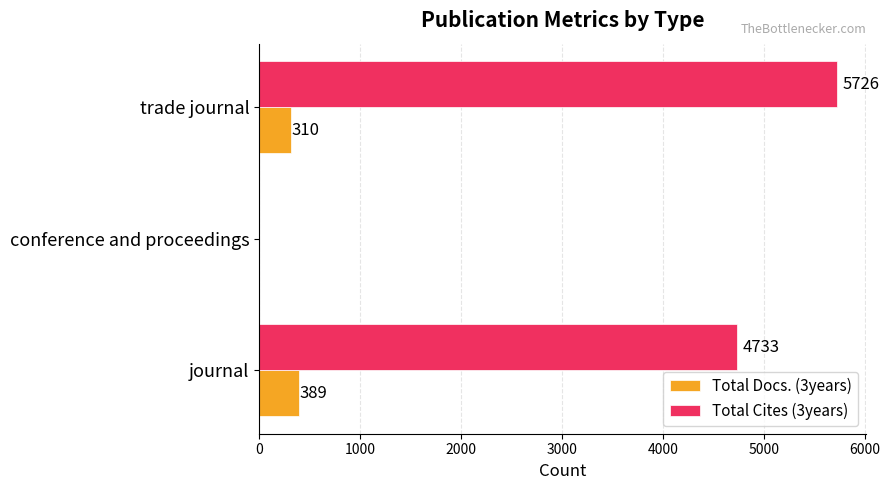

Count the Total Docs. (3years) values in the range 0 to 389.

3